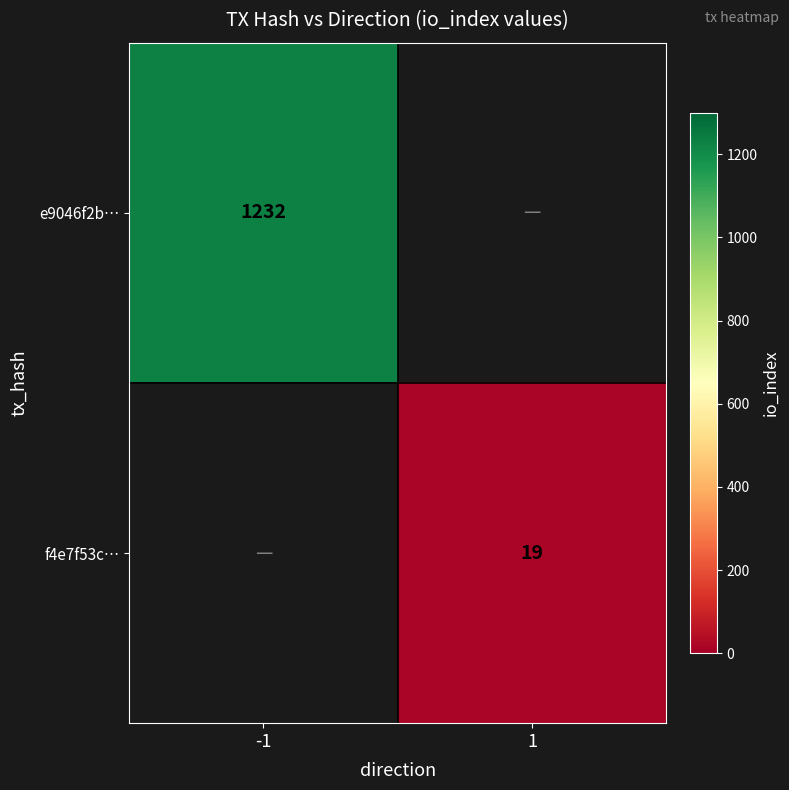

The value of f4e7f53c… at 1 is 33. True or false?

False